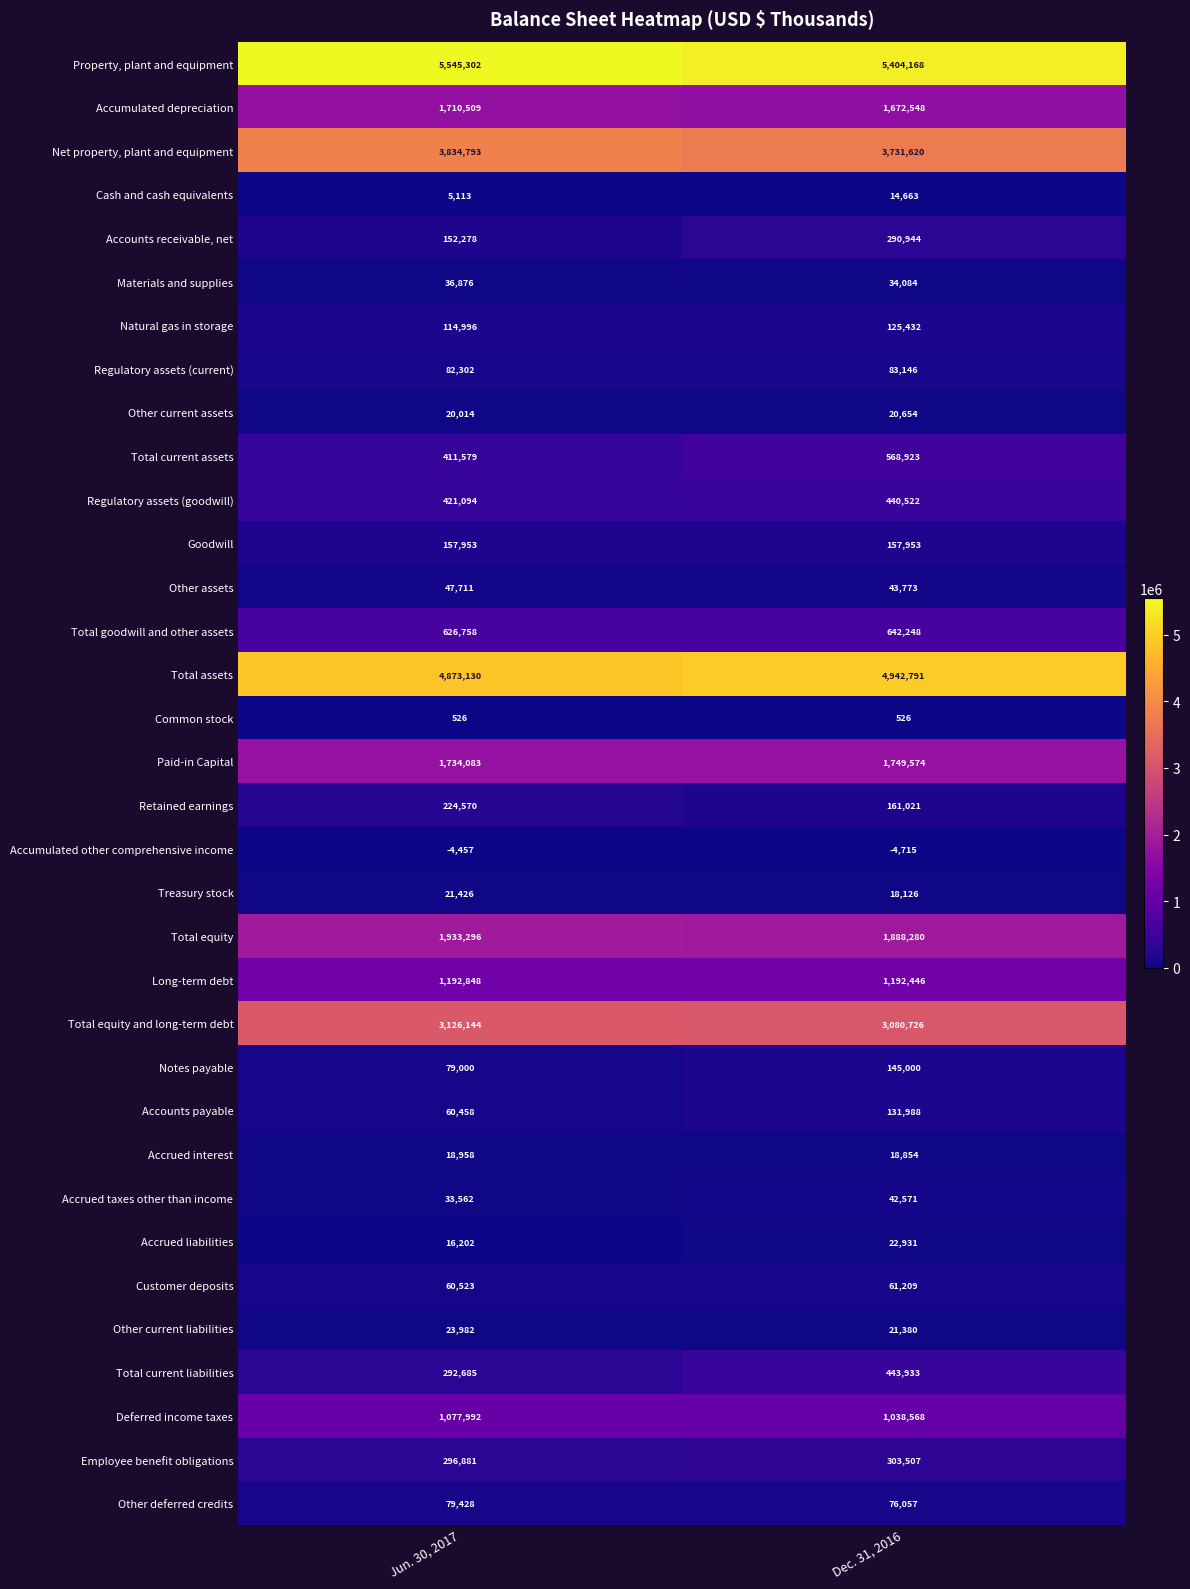

Is it true that Natural gas in storage equals 165823 at Jun. 30, 2017?

False